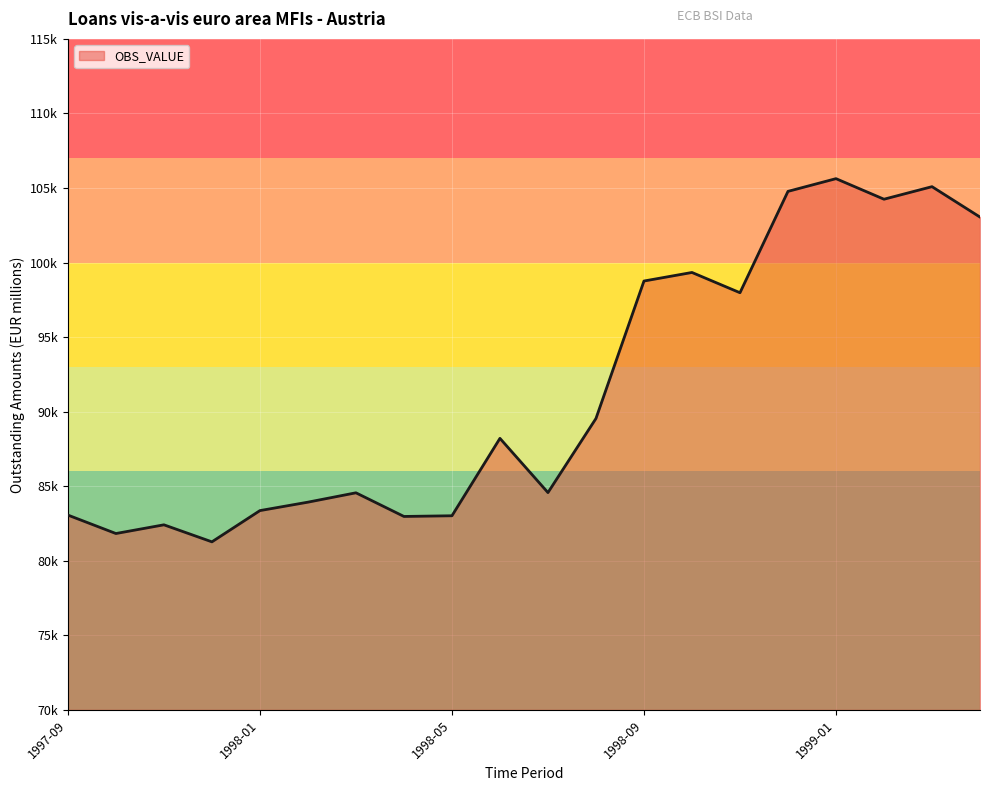

Reading left to right, extract all data points from this chart.

1997-09=83066	1997-10=81829	1997-11=82413	1997-12=81271	1998-01=83366	1998-02=83932	1998-03=84560	1998-04=82974	1998-05=83020	1998-06=88211	1998-07=84574	1998-08=89544	1998-09=98762	1998-10=99336	1998-11=97977	1998-12=104774	1999-01=105627	1999-02=104248	1999-03=105090	1999-04=103050